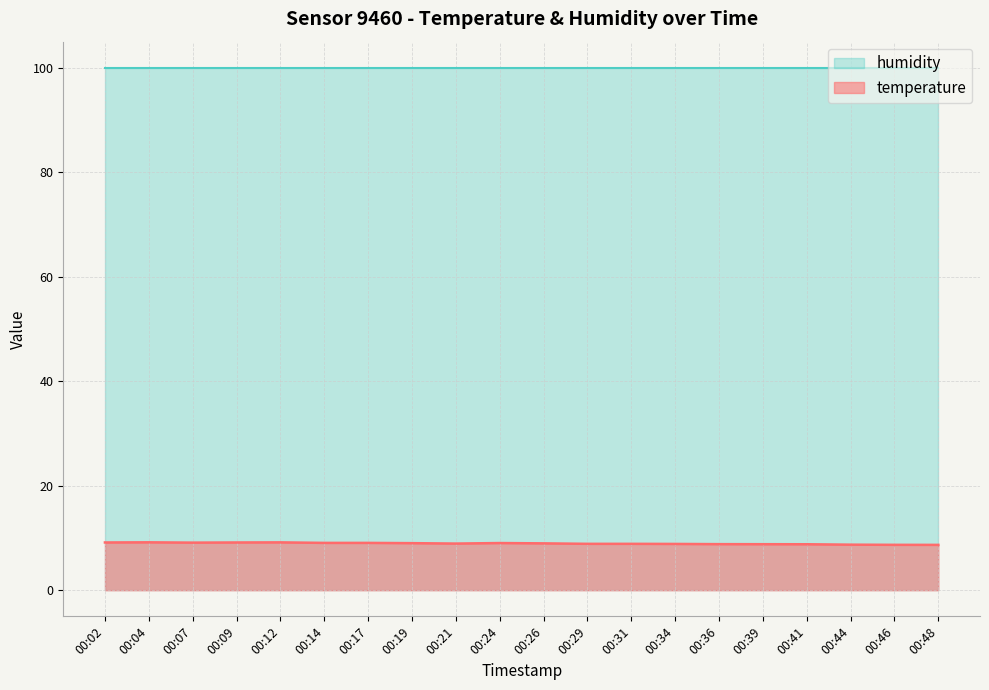

What is the difference between the values at 00:39 and 00:29?

0.1